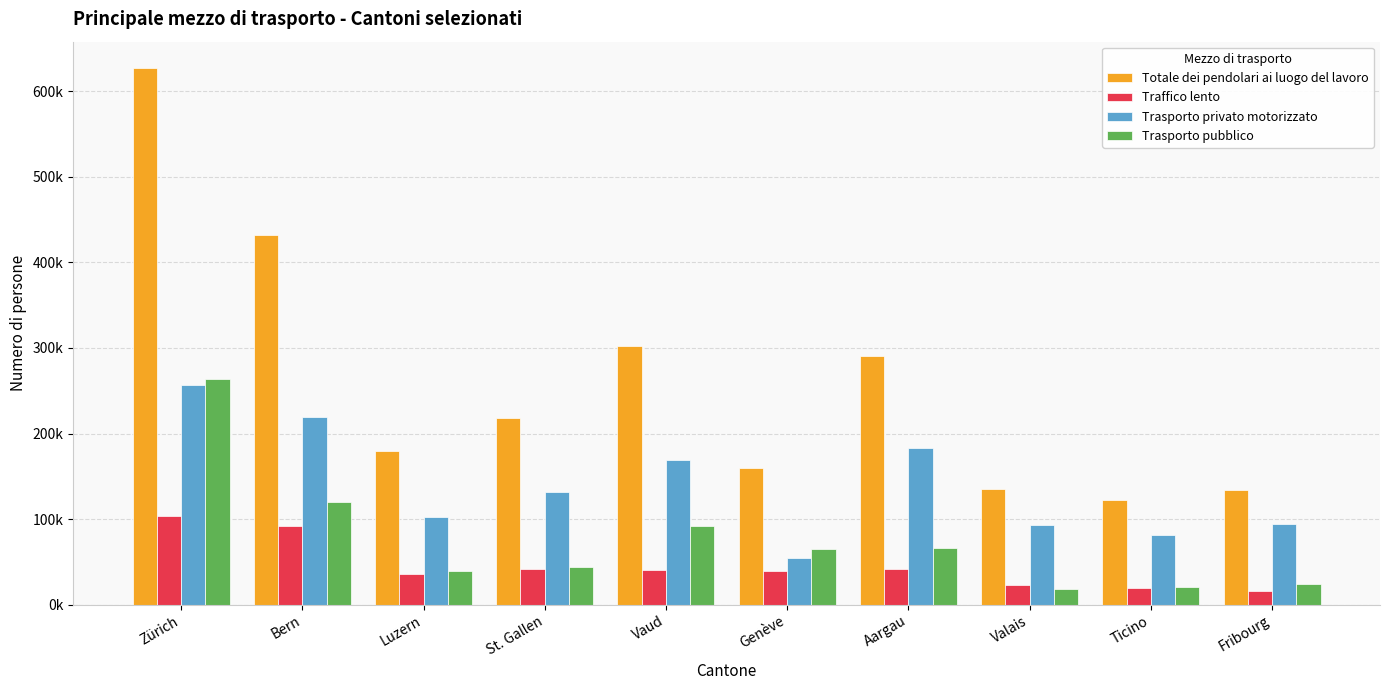

What are all the series names shown in the legend?

Totale dei pendolari ai luogo del lavoro, Traffico lento, Trasporto privato motorizzato, Trasporto pubblico